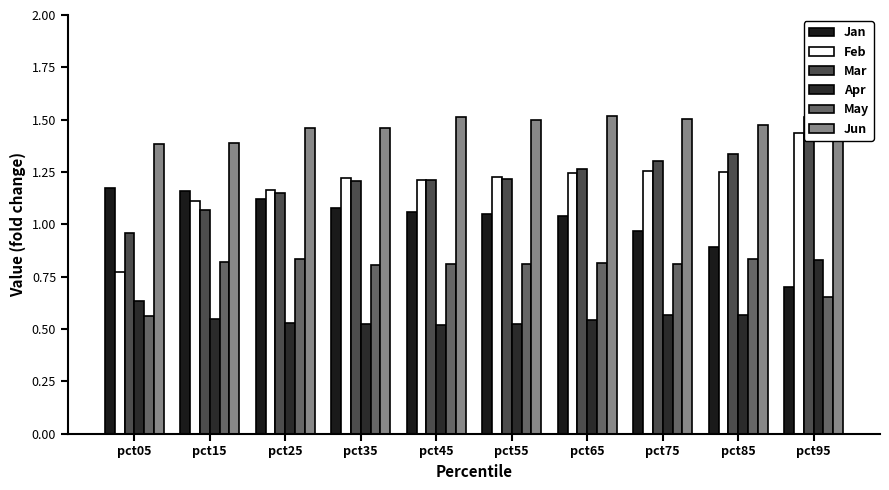

Reading right to left, transcribe all the data shown in this chart.

Jan: pct95=0.7	pct85=0.9	pct75=1.0	pct65=1.0	pct55=1.0	pct45=1.1	pct35=1.1	pct25=1.1	pct15=1.2	pct05=1.2
Feb: pct95=1.4	pct85=1.2	pct75=1.3	pct65=1.2	pct55=1.2	pct45=1.2	pct35=1.2	pct25=1.2	pct15=1.1	pct05=0.8
Mar: pct95=1.5	pct85=1.3	pct75=1.3	pct65=1.3	pct55=1.2	pct45=1.2	pct35=1.2	pct25=1.2	pct15=1.1	pct05=1.0
Apr: pct95=0.8	pct85=0.6	pct75=0.6	pct65=0.5	pct55=0.5	pct45=0.5	pct35=0.5	pct25=0.5	pct15=0.5	pct05=0.6
May: pct95=0.7	pct85=0.8	pct75=0.8	pct65=0.8	pct55=0.8	pct45=0.8	pct35=0.8	pct25=0.8	pct15=0.8	pct05=0.6
Jun: pct95=1.6	pct85=1.5	pct75=1.5	pct65=1.5	pct55=1.5	pct45=1.5	pct35=1.5	pct25=1.5	pct15=1.4	pct05=1.4